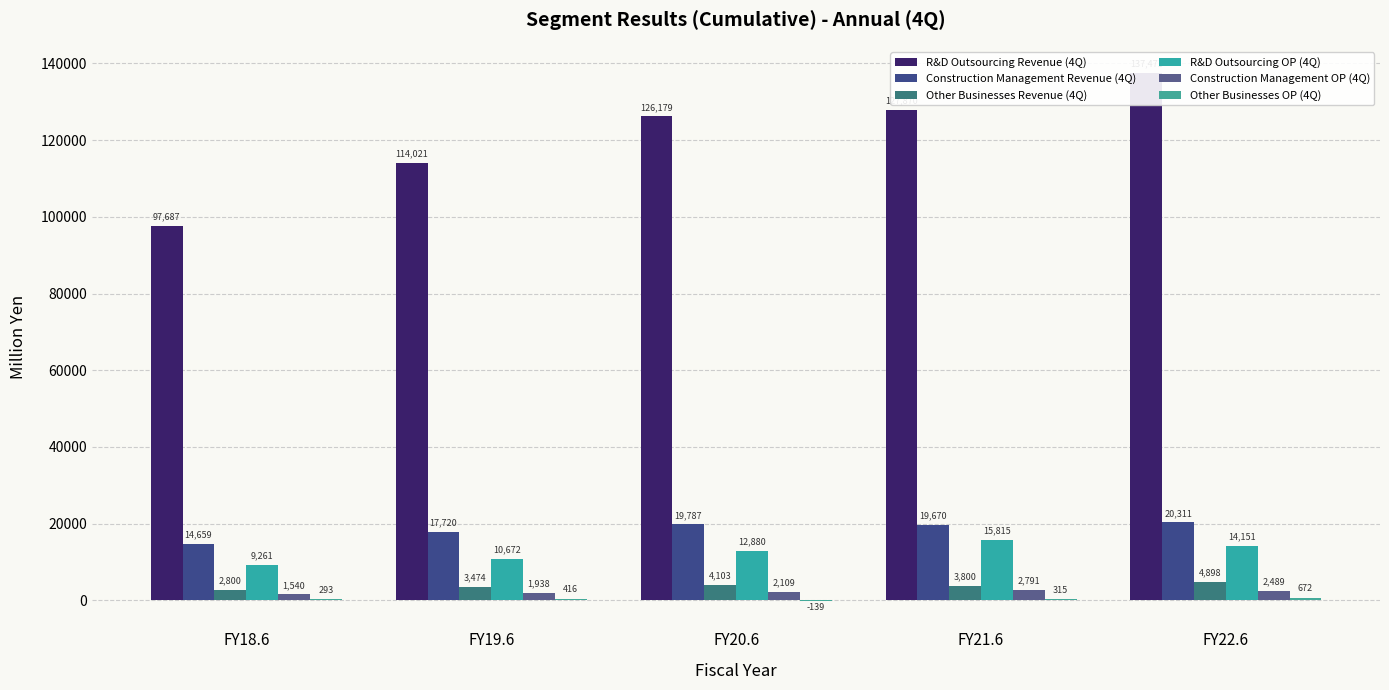

How many negative values does the Other Businesses OP (4Q) series have?

1